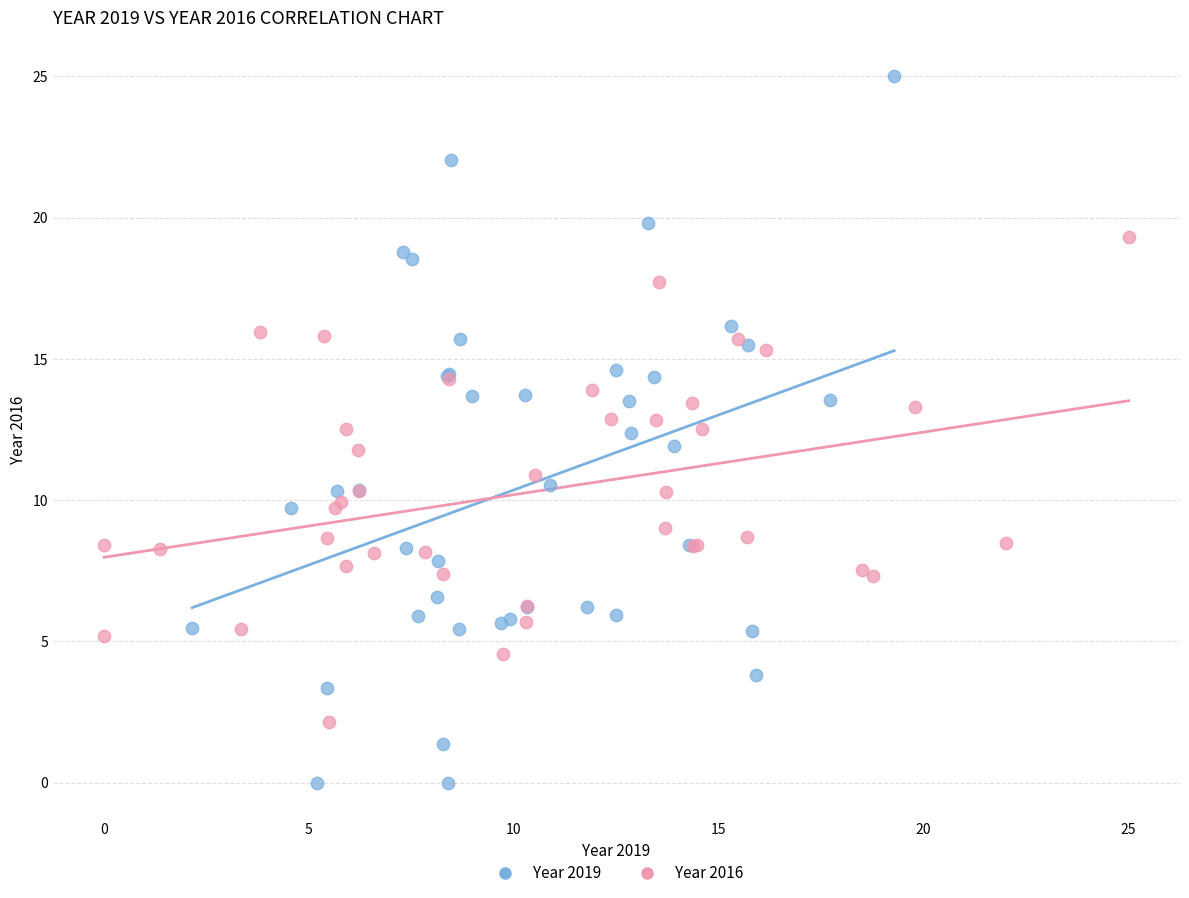

Which series reaches the minimum Y coordinate?

Year 2019